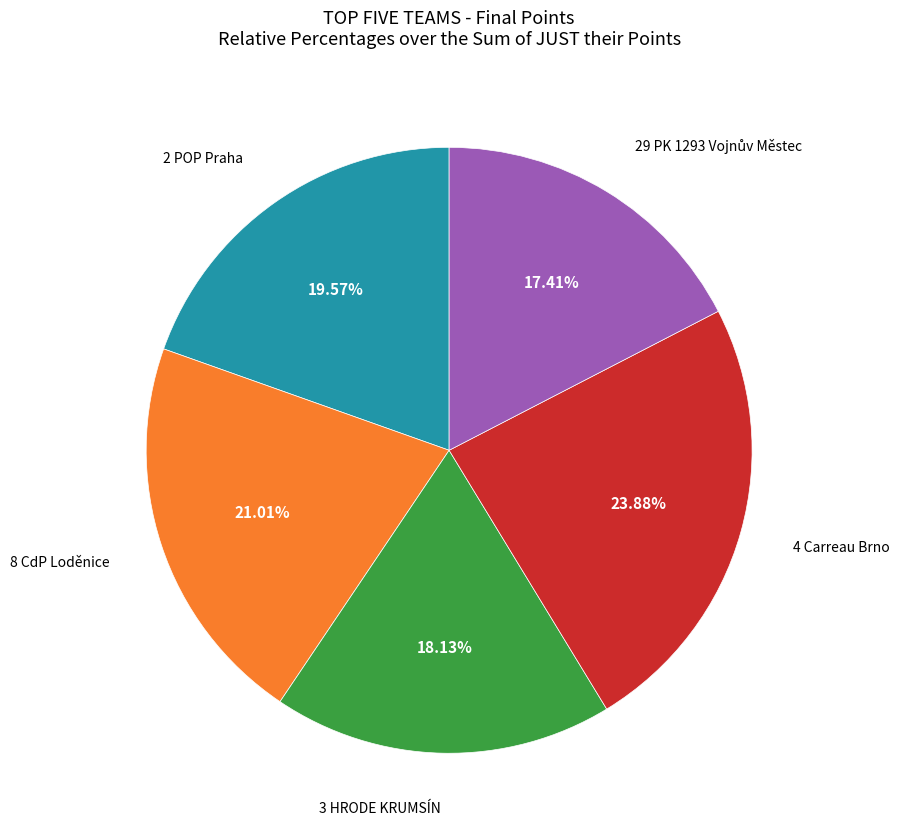

Is there a majority slice in this chart?

No